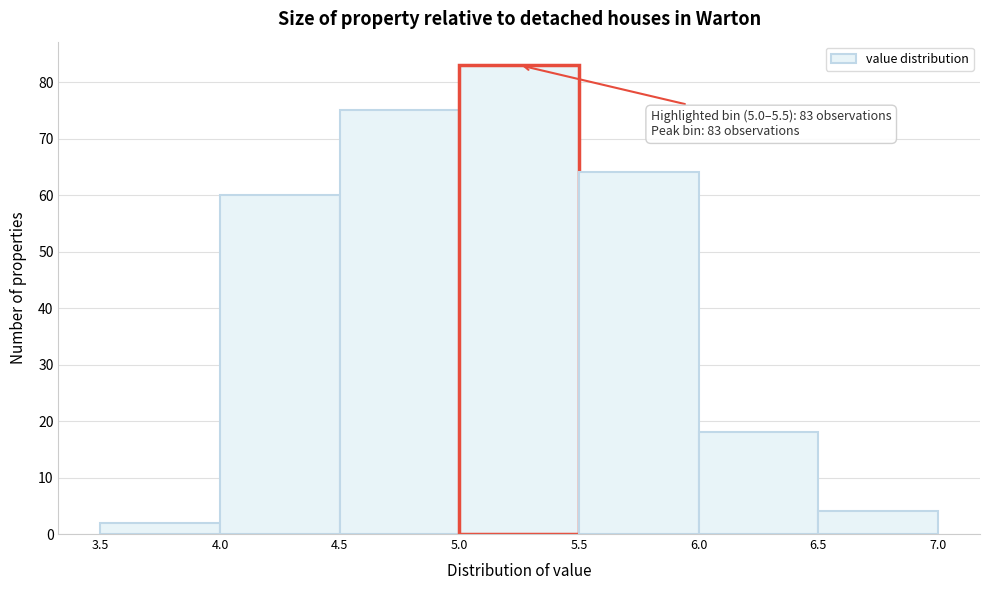

Over which range of the x-axis is the bar tallest?

5.0 to 5.5